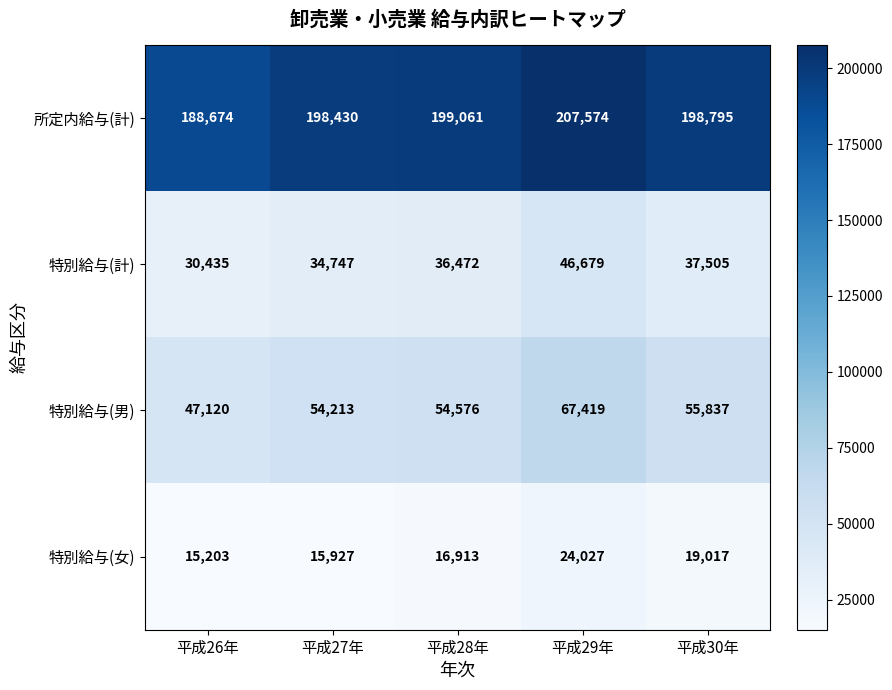

Which series changed the most between 平成28年 and 平成29年?

特別給与(男)